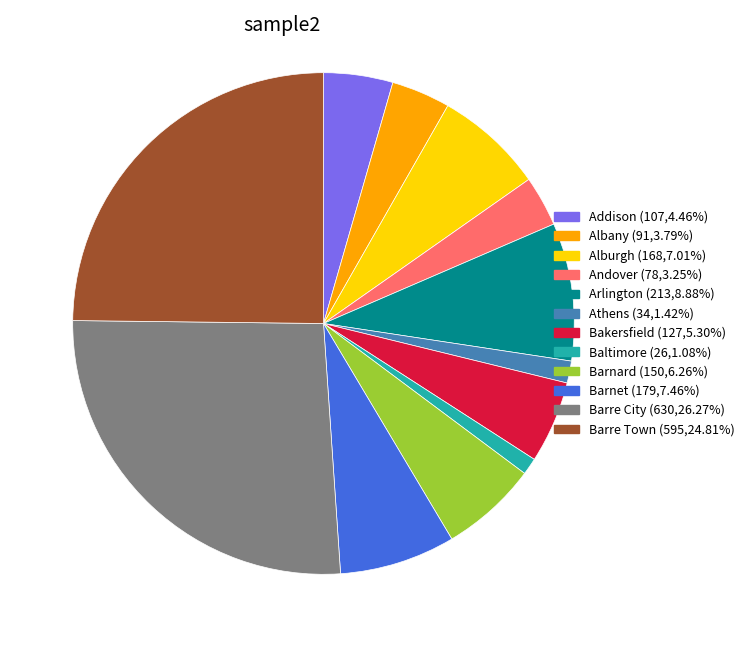

Between Andover and Barre Town, which is larger?

Barre Town